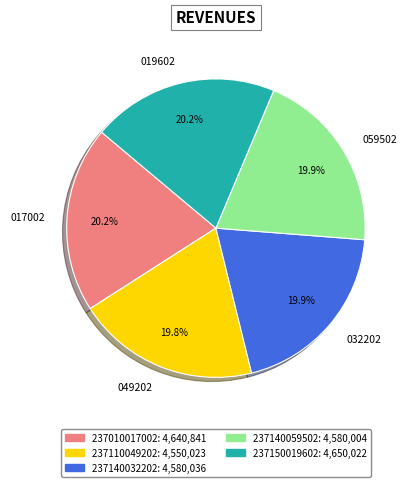

Approximately how many times larger is the value at 049202 compared to 059502?

1.0